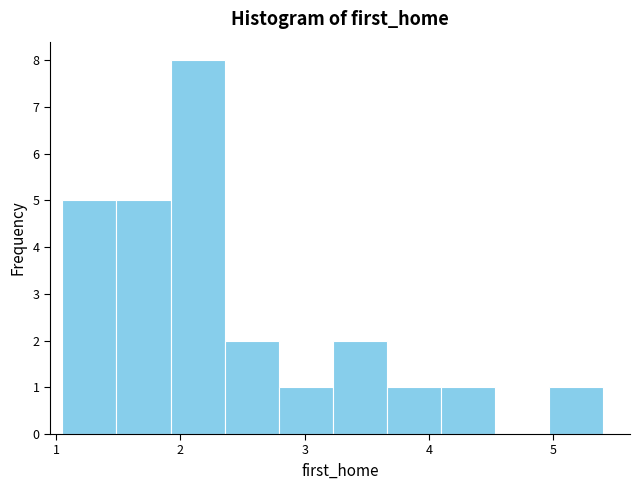

Reading left to right, transcribe this chart: for each bar, give the range it covers on the x-axis and its height. Neither the bar edges nor the heights are printed on the chart, so give them approximately, as read against the axes.

1.1 to 1.5: 5
1.5 to 1.9: 5
1.9 to 2.4: 8
2.4 to 2.8: 2
2.8 to 3.2: 1
3.2 to 3.7: 2
3.7 to 4.1: 1
4.1 to 4.5: 1
4.5 to 5.0: 0
5.0 to 5.4: 1